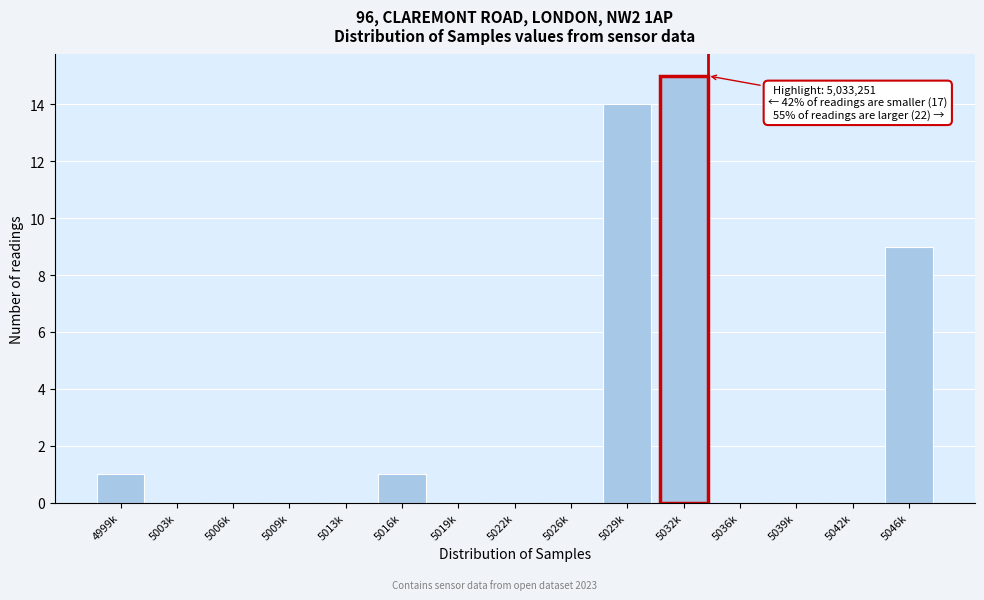

Reading left to right, list all the values displayed in this chart.

4999k=1	5003k=0	5006k=0	5009k=0	5013k=0	5016k=1	5019k=0	5022k=0	5026k=0	5029k=14	5032k=15	5036k=0	5039k=0	5042k=0	5046k=9